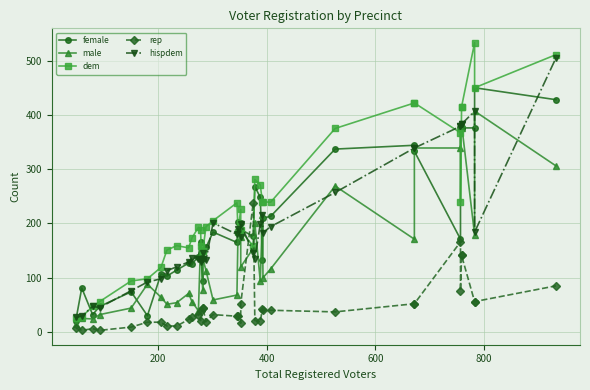

What is the greatest value displayed?

533